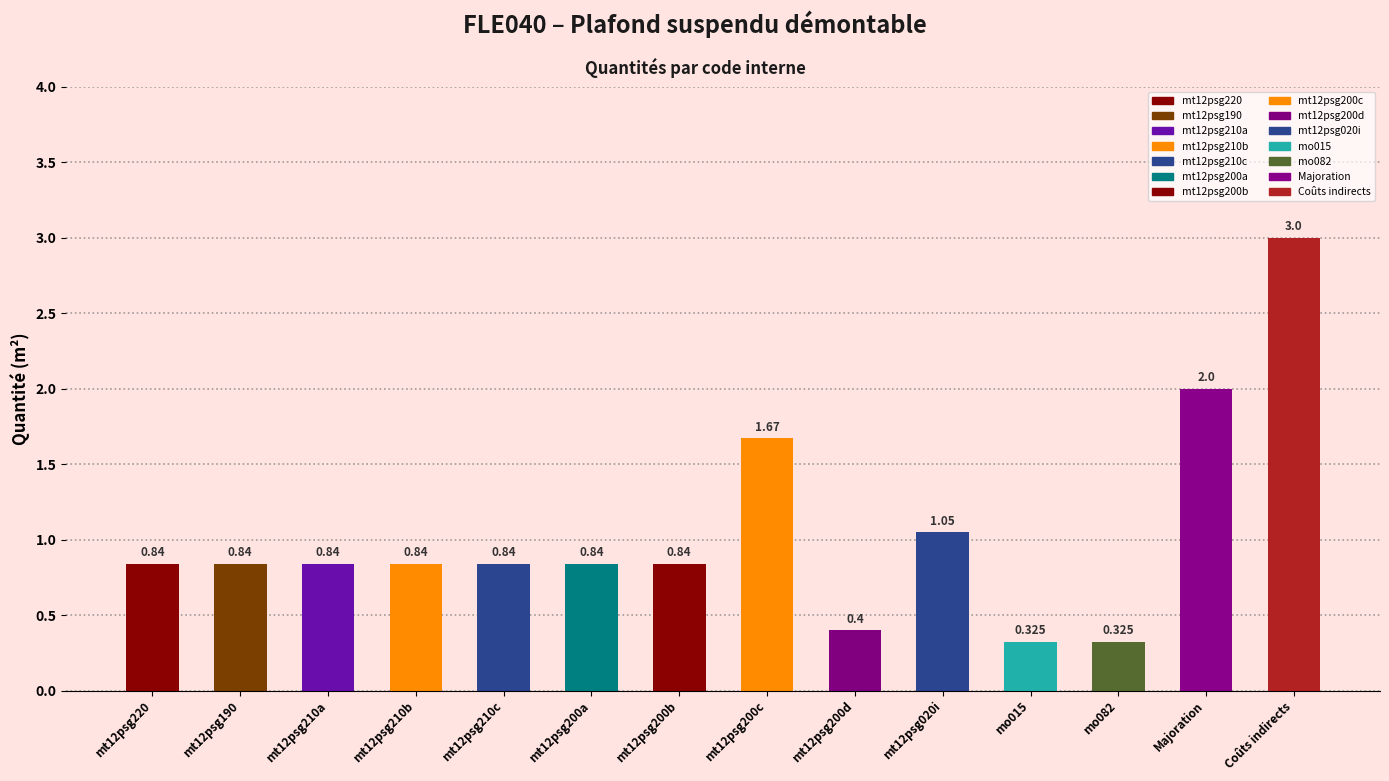

What is the difference between the maximum and minimum values?

2.7